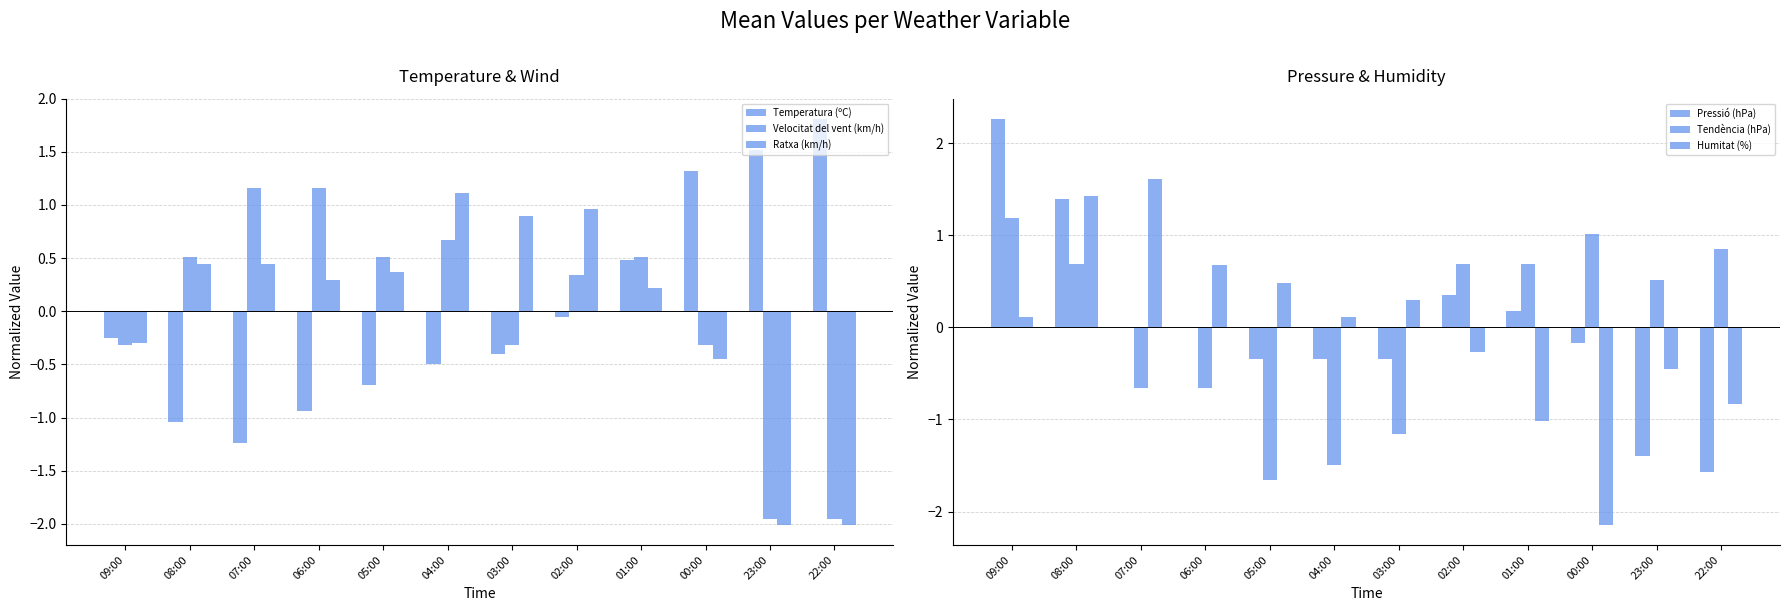

True or false: Pressió (hPa) has a value of -0.3 at 05:00.

True